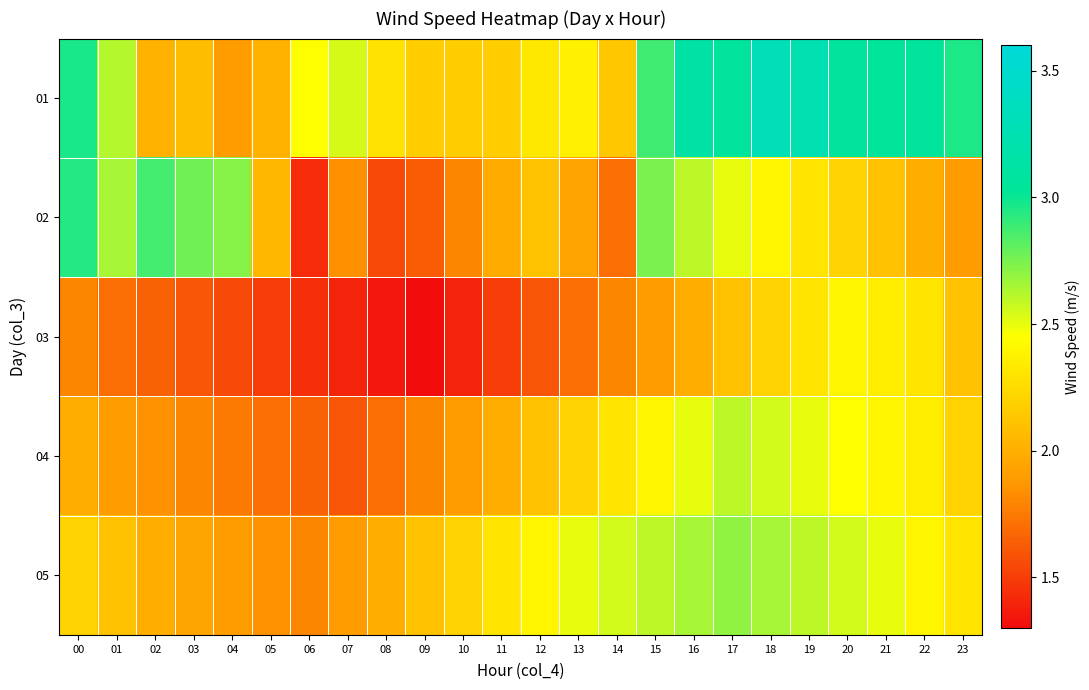

Which has a higher value, 01 or 17?

17